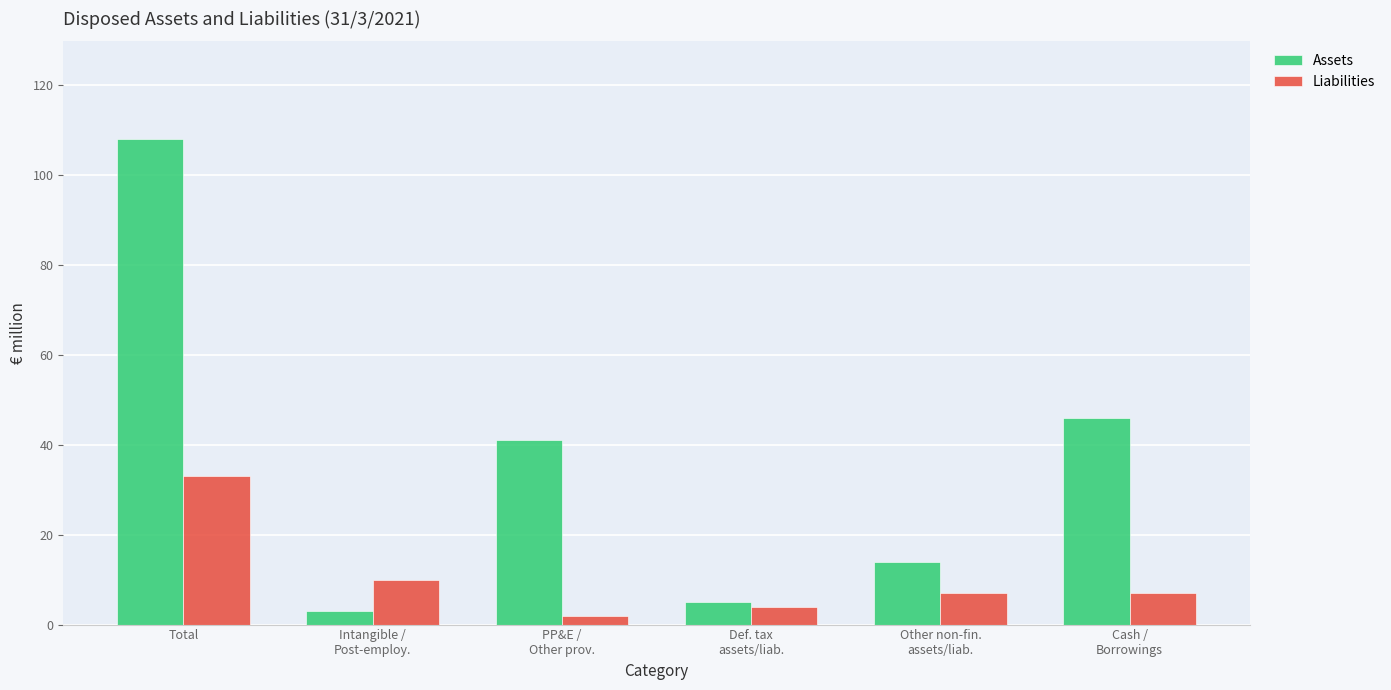

What is the label of the 5th bar from the left?

Other non-fin.
assets/liab.